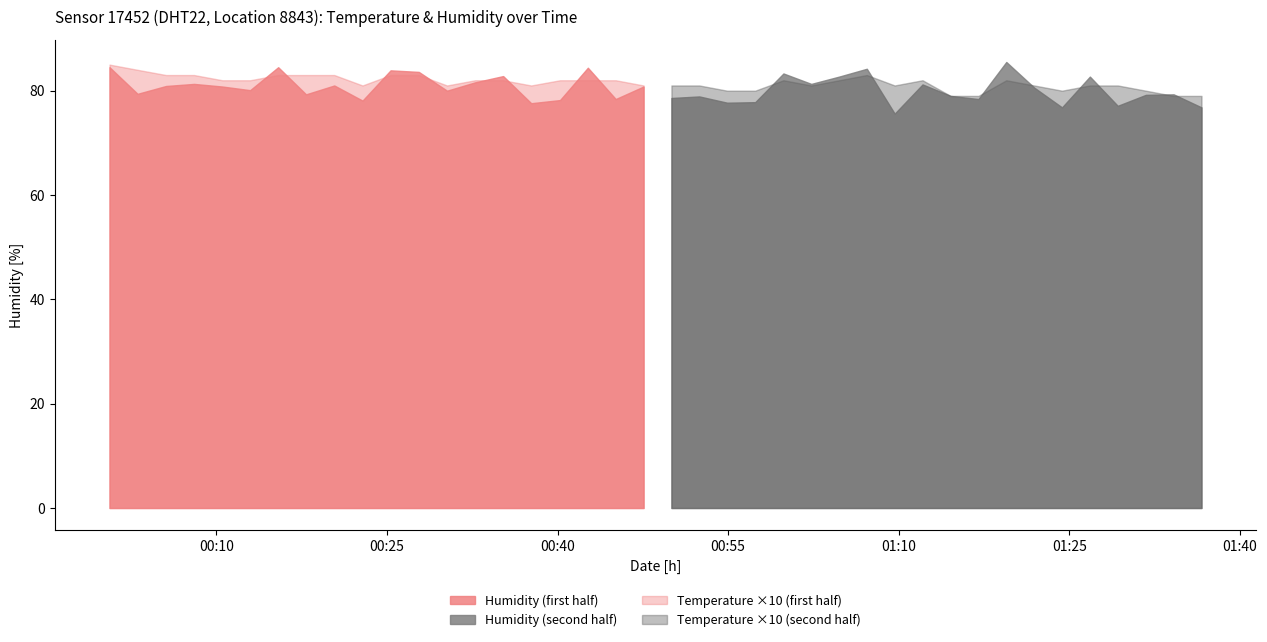

The temperature series shows 8.2 at 2023-03-11T01:04:46. True or false?

True